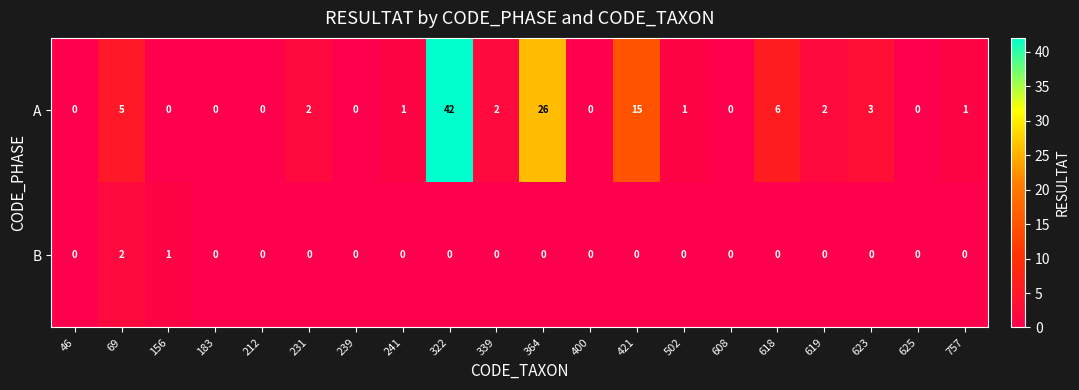

Which series has the largest range (max minus min)?

A